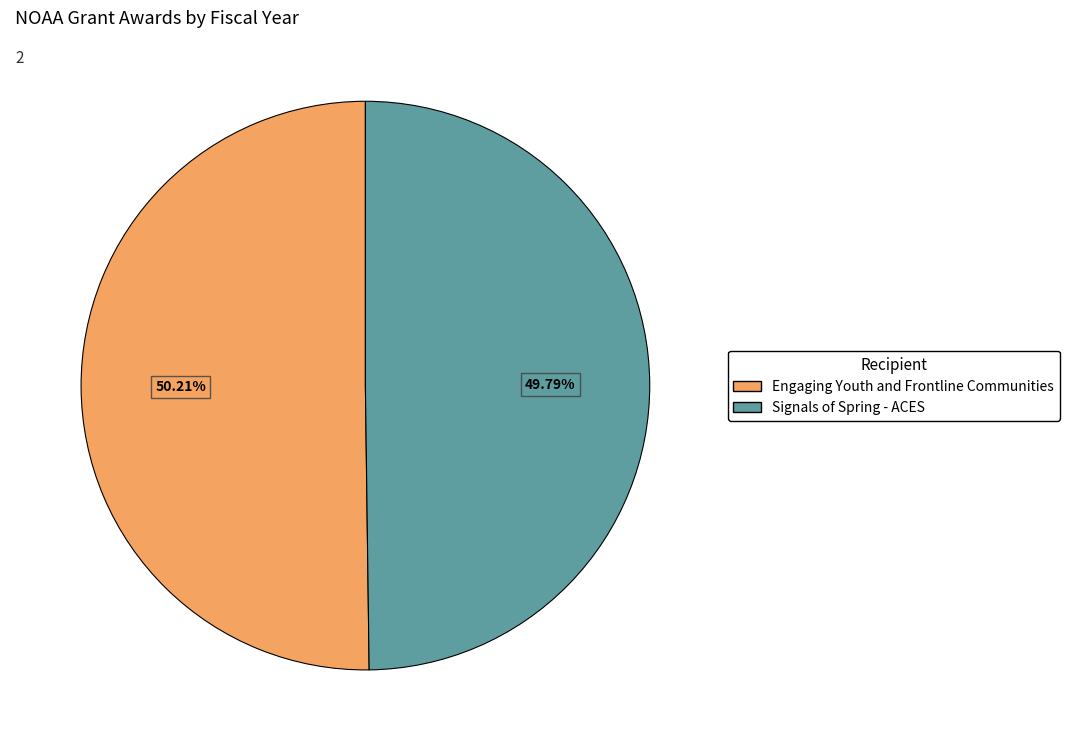

Does any single category account for the majority?

Yes